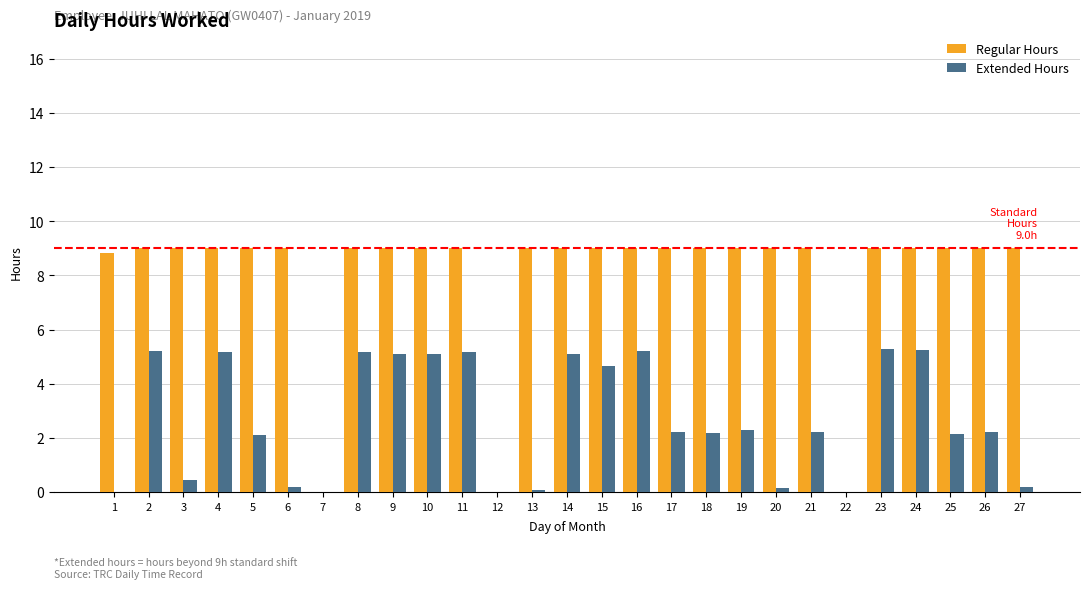

What is the total value across all series at 5?

11.1